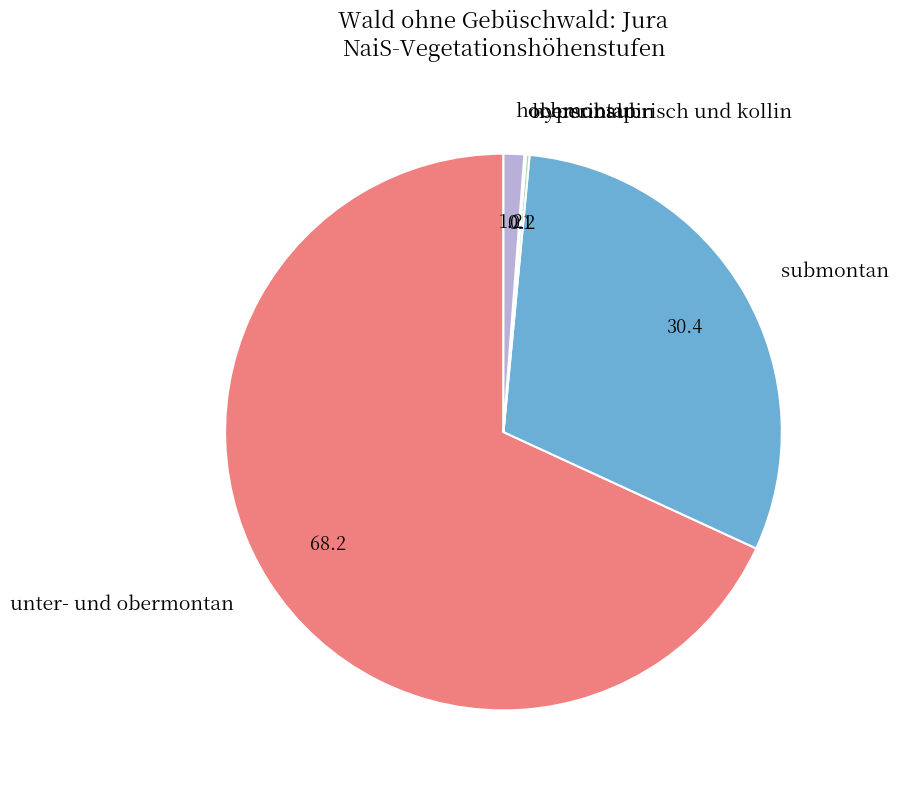

Between unter- und obermontan and hochmontan, which is larger?

unter- und obermontan